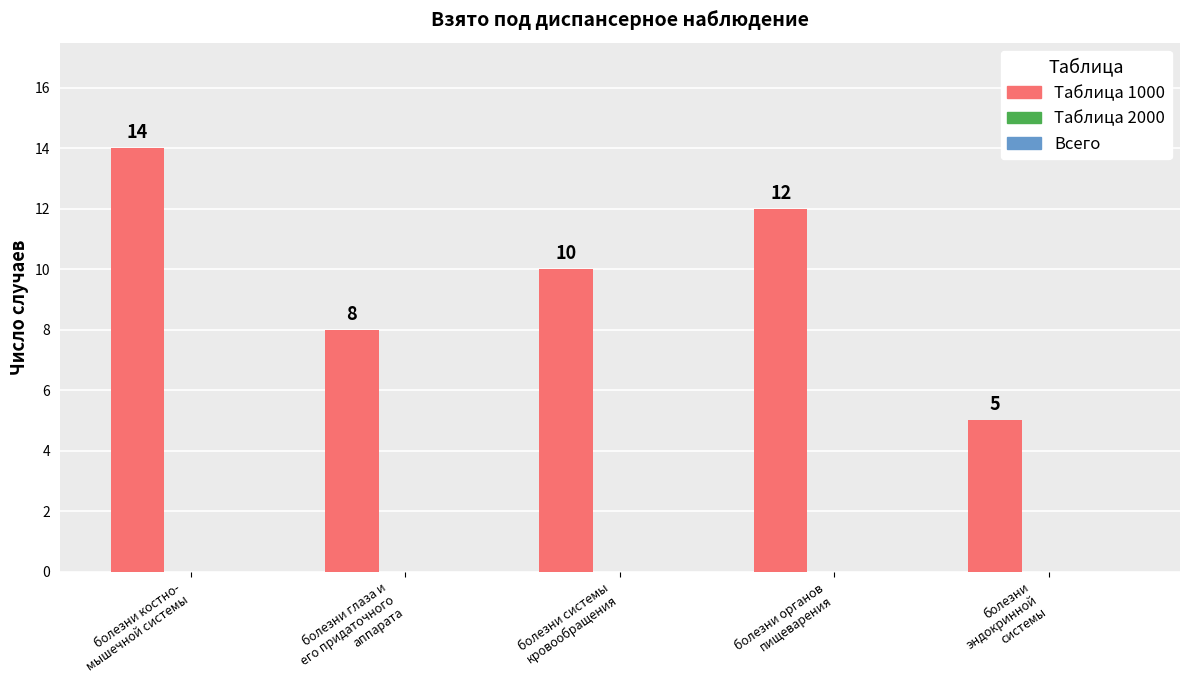

What is the greatest value displayed?

14